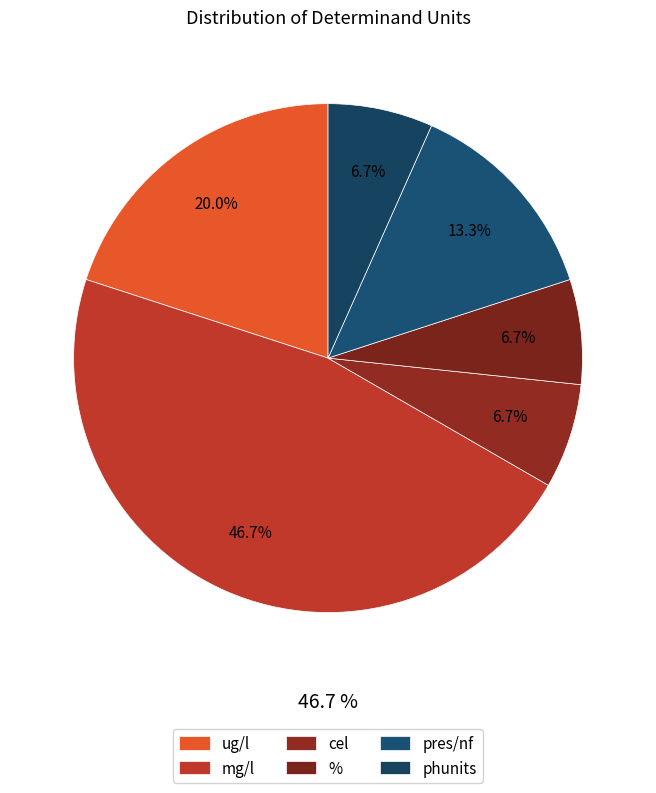

Count the number of slices in the pie.

6